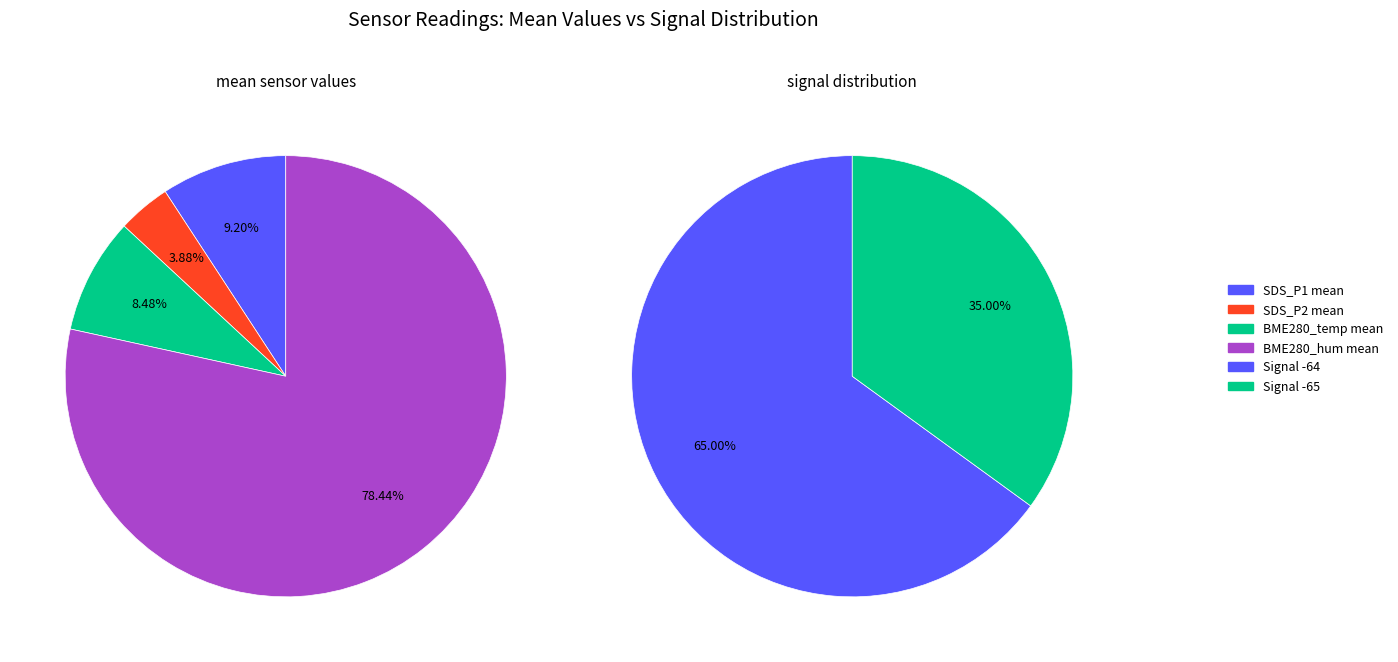

Which series has the widest spread of values?

SDS_P1